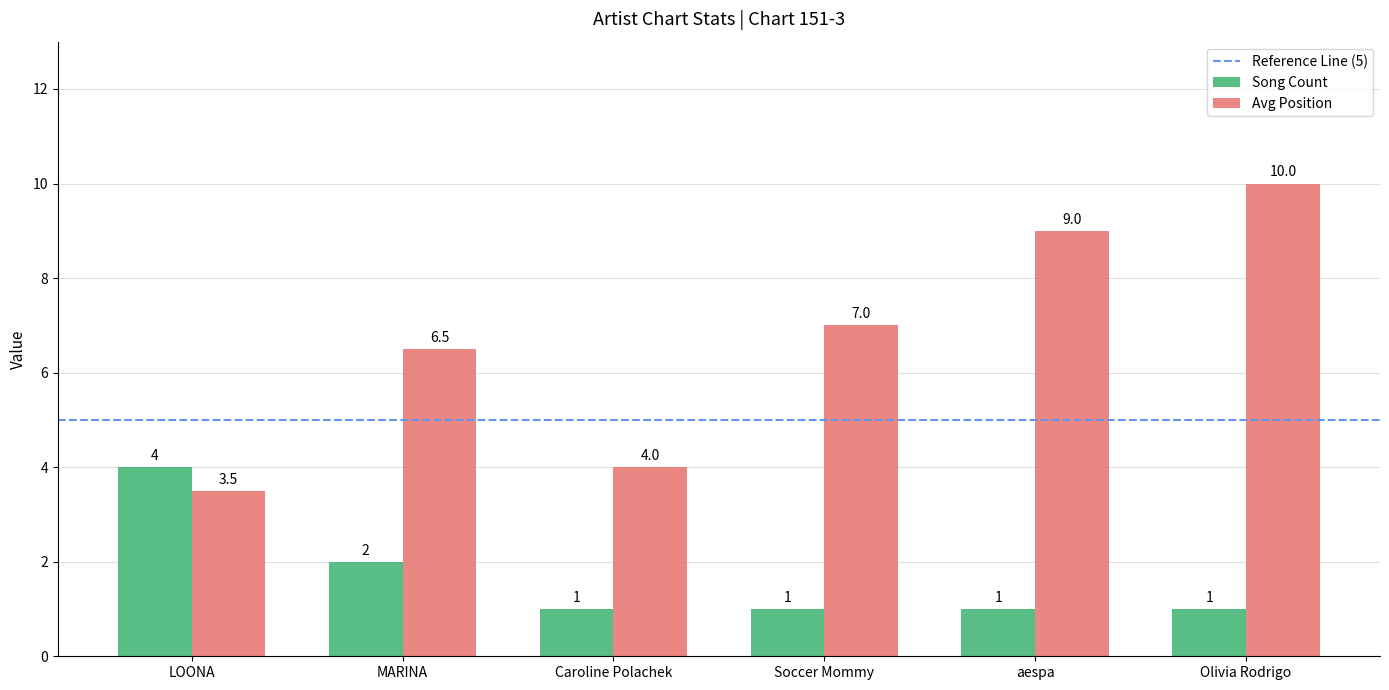

List the labels in order of Avg Position value, largest first.

Olivia Rodrigo, aespa, Soccer Mommy, MARINA, Caroline Polachek, LOONA